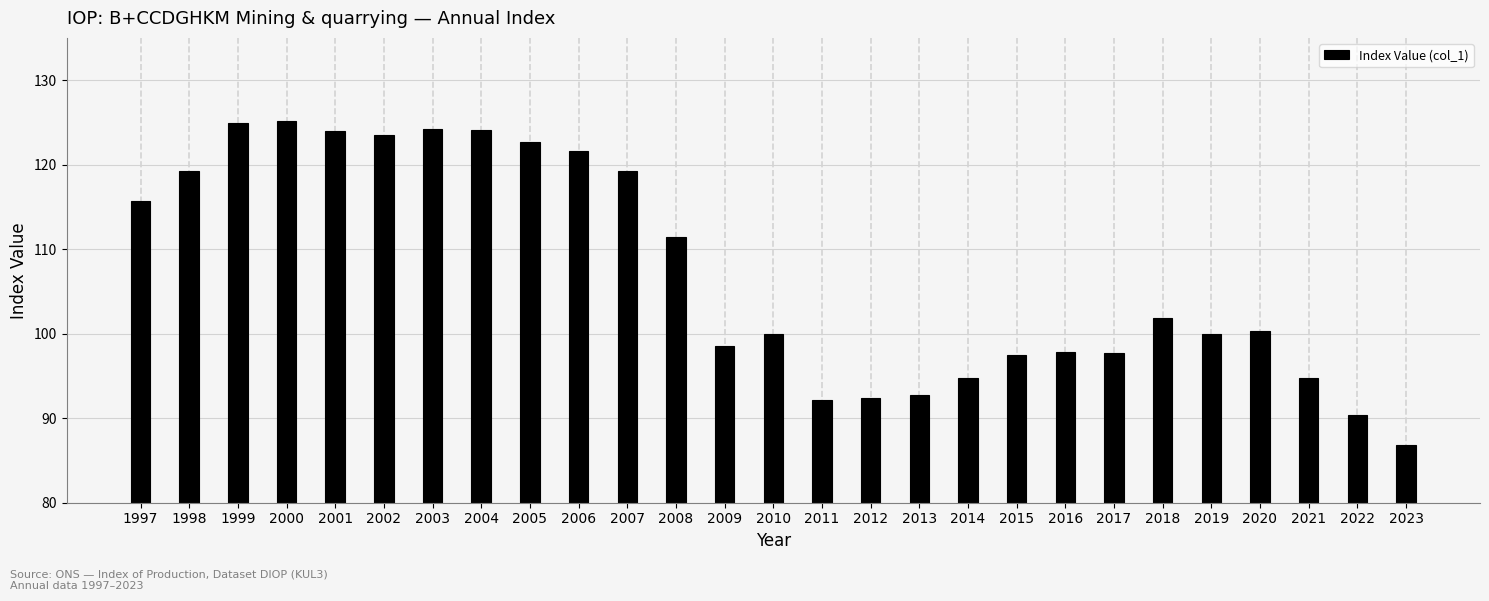

Between 2016 and 2010, which is larger?

2010